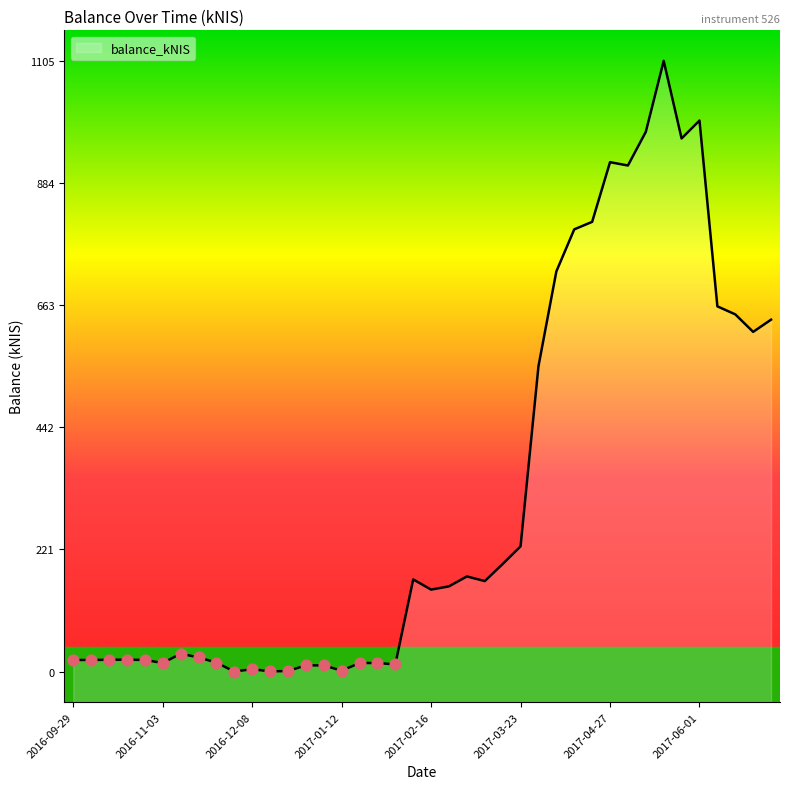

What is the ratio of the value at 2017-03-02 to the value at 2017-04-27?

0.2